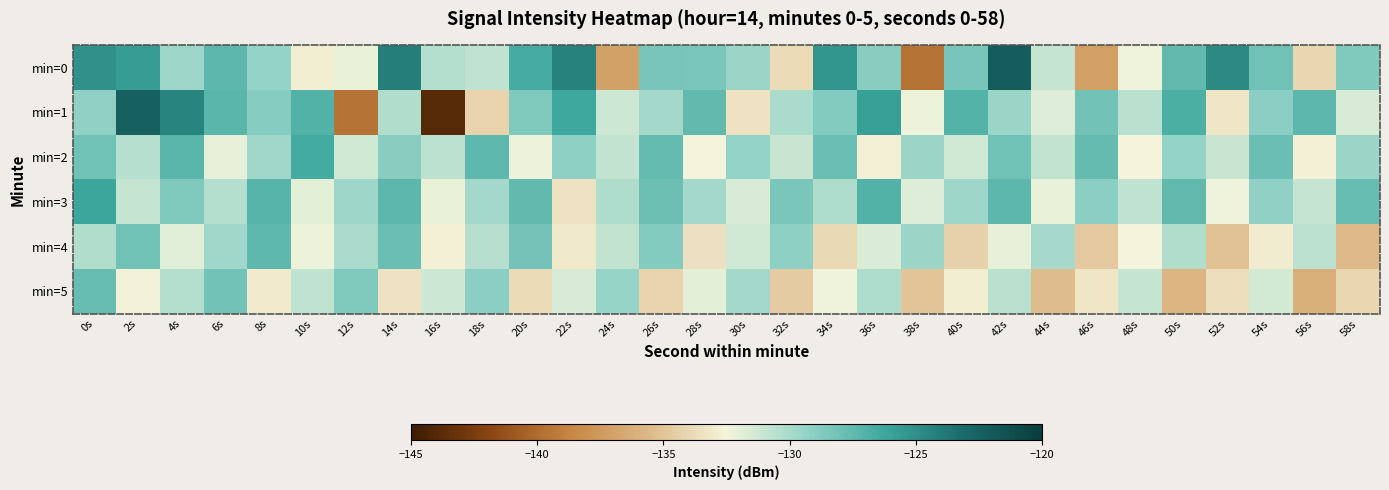

Which series changed the most between 0s and 14s?

min=5